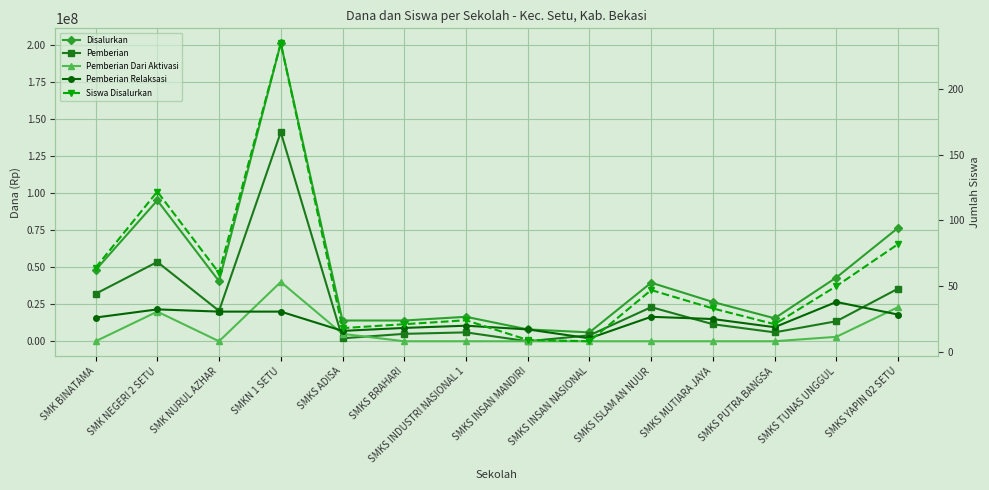

List the labels in order of Siswa Disalurkan value, smallest first.

SMKS INSAN NASIONAL, SMKS INSAN MANDIRI, SMKS ADISA, SMKS BRAHARI, SMKS PUTRA BANGSA, SMKS INDUSTRI NASIONAL 1, SMKS MUTIARA JAYA, SMKS ISLAM AN NUUR, SMKS TUNAS UNGGUL, SMK NURUL AZHAR, SMK BINATAMA, SMKS YAPIN 02 SETU, SMK NEGERI 2 SETU, SMKN 1 SETU